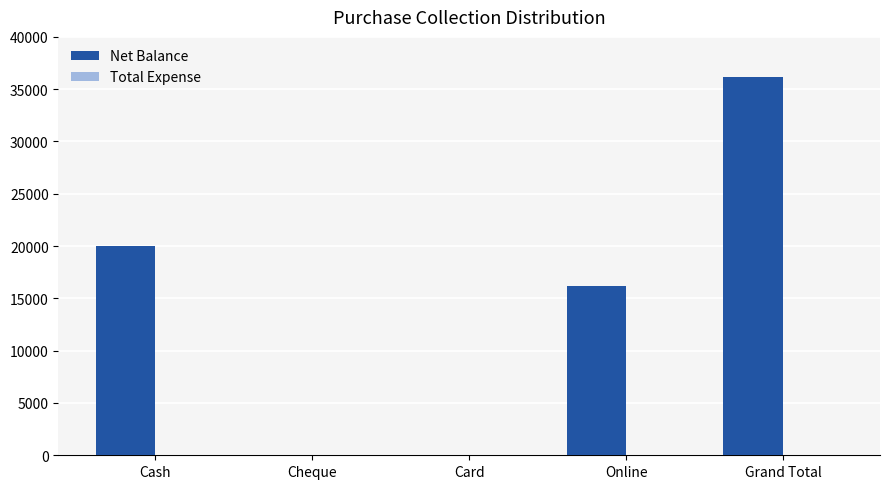

What is the sum of all values?

72402